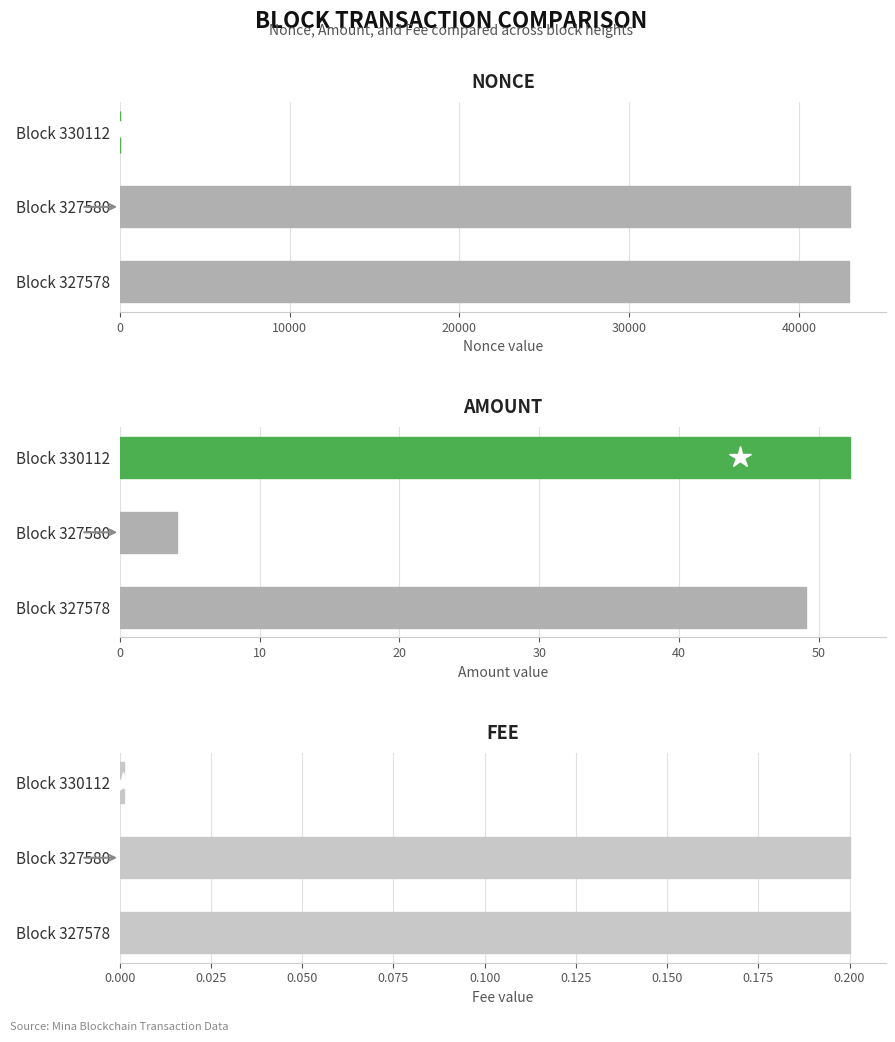

Are the bars horizontal?

Yes